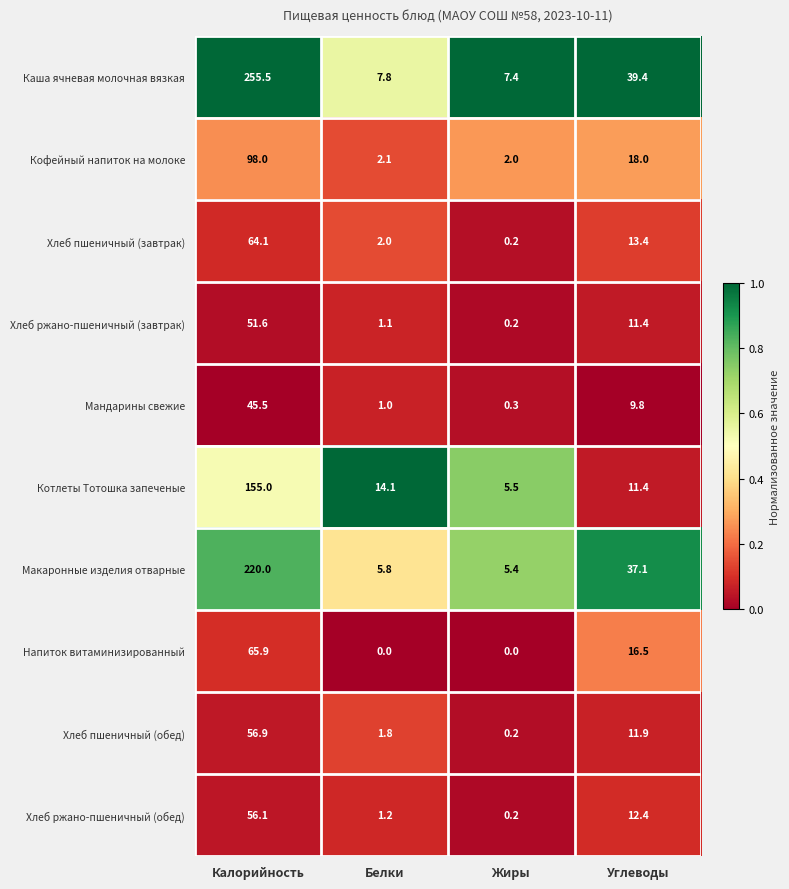

Where is Хлеб пшеничный (завтрак) nearest to the value 32?

Углеводы